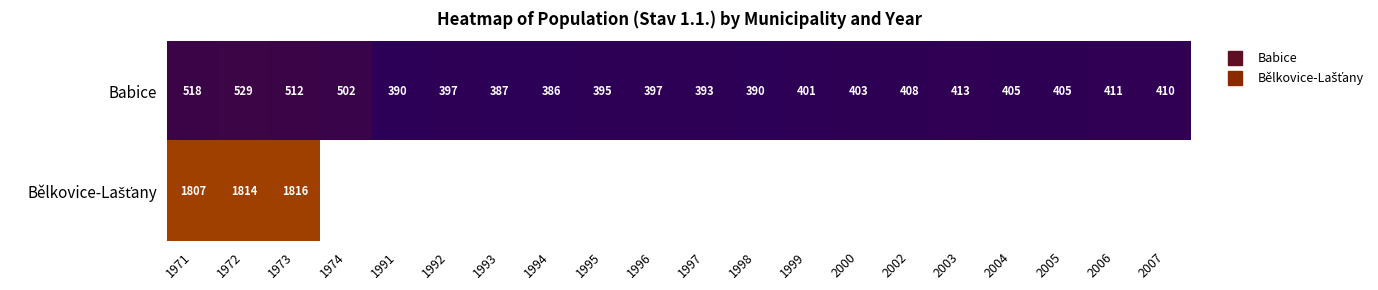

Which series changed the most between 2005 and 2006?

Babice